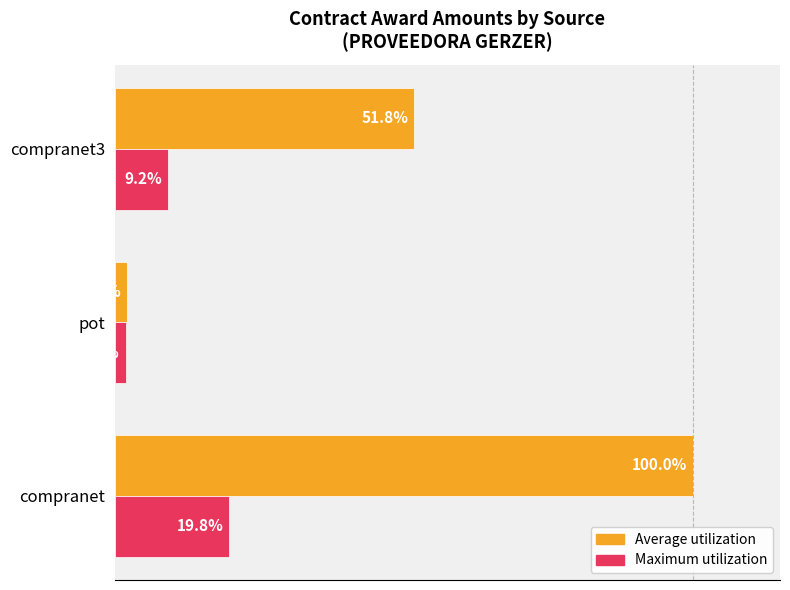

Which series has the largest total across all categories?

Average utilization